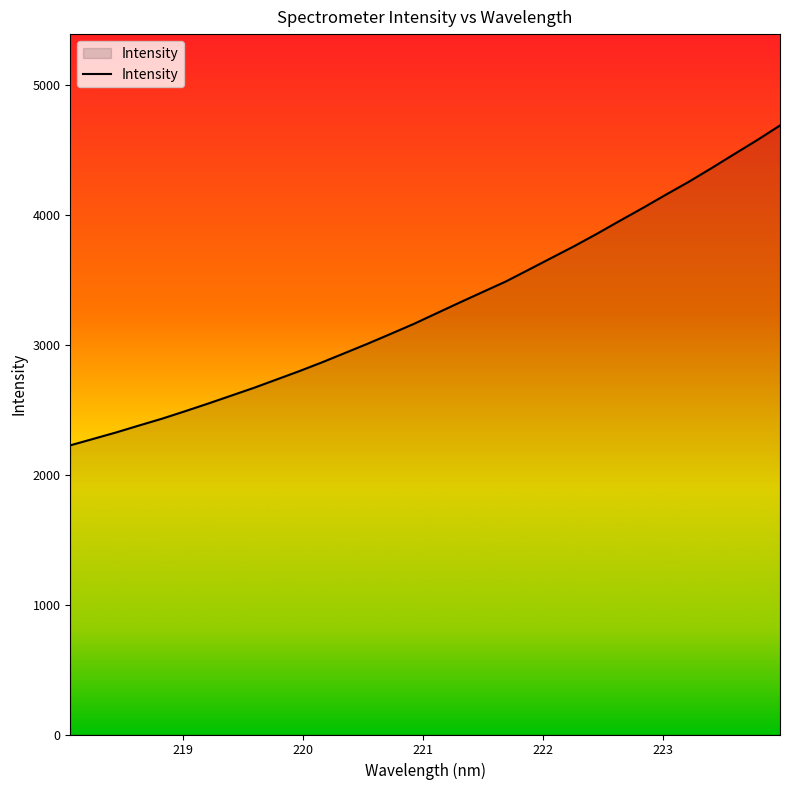

What is the maximum value shown in the chart?

4687.8